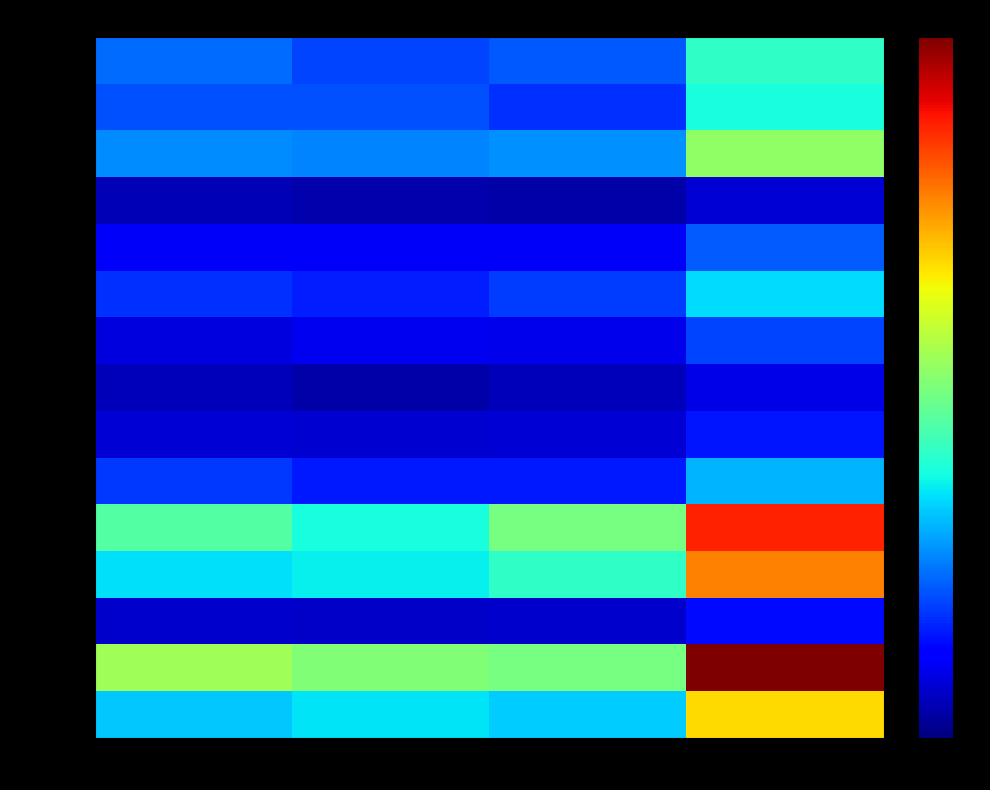

What is the total value across all series at 計?

6.1